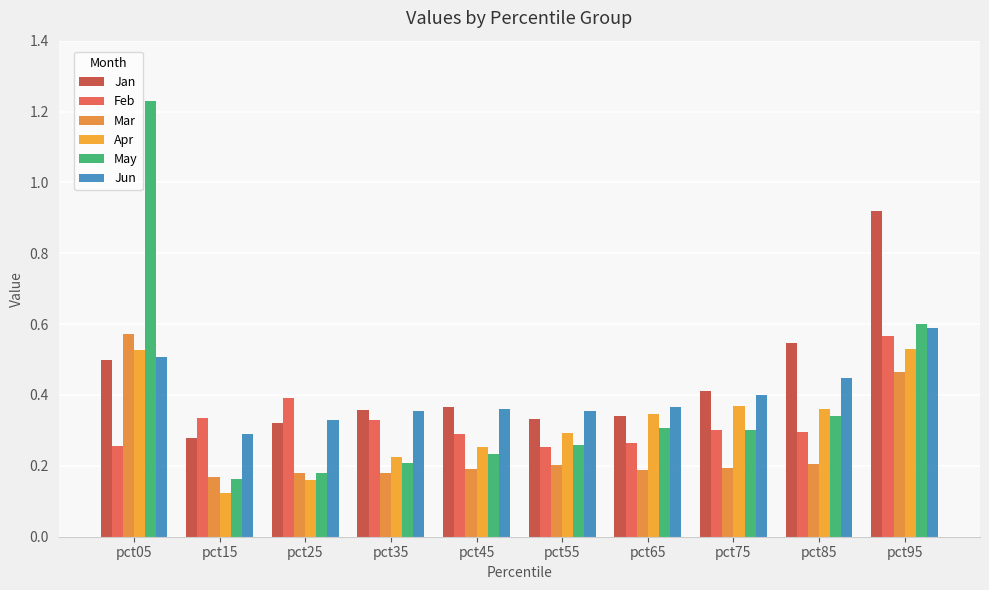

What is the highest value of the Mar series?

0.6